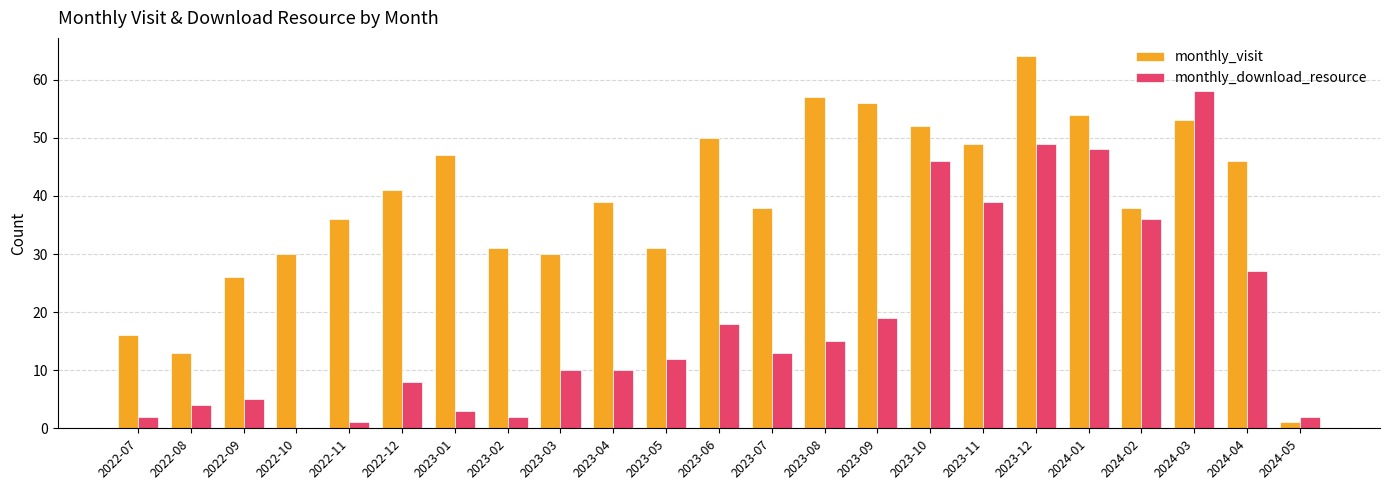

Which series has the largest total across all categories?

monthly_visit